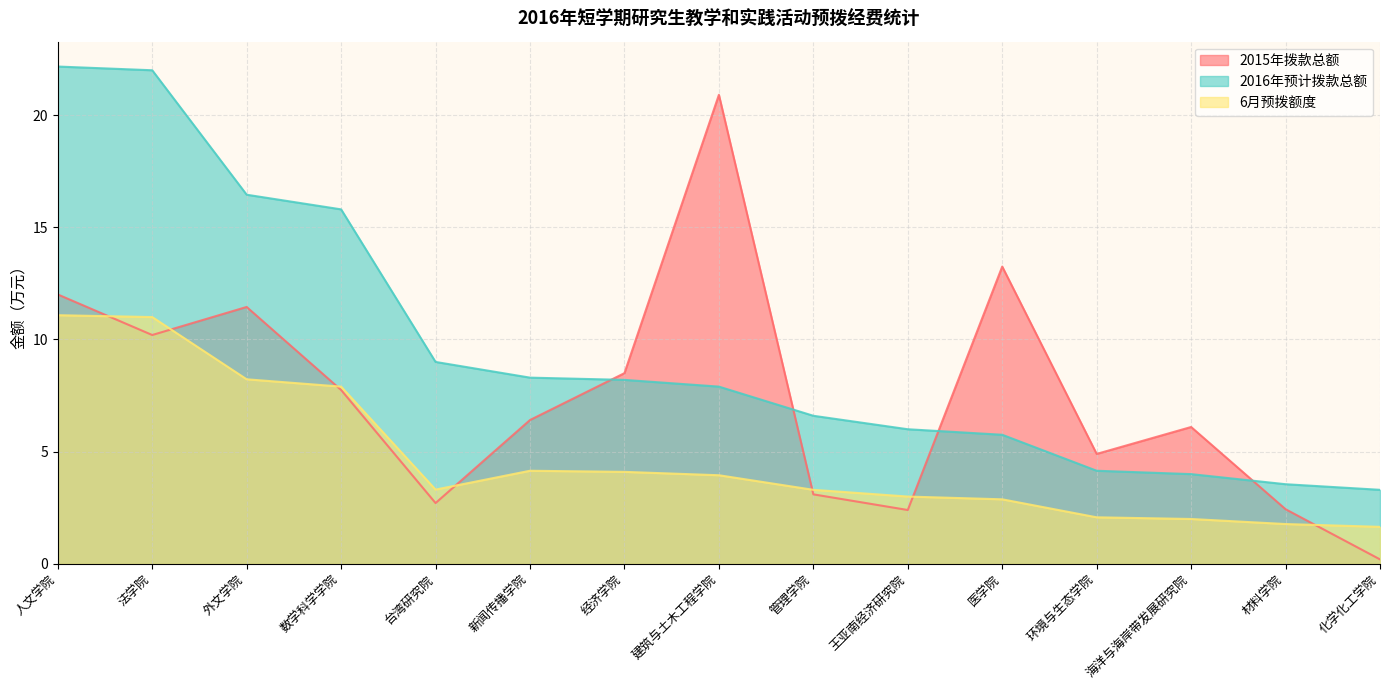

What is the label of the 11th point from the left?

医学院